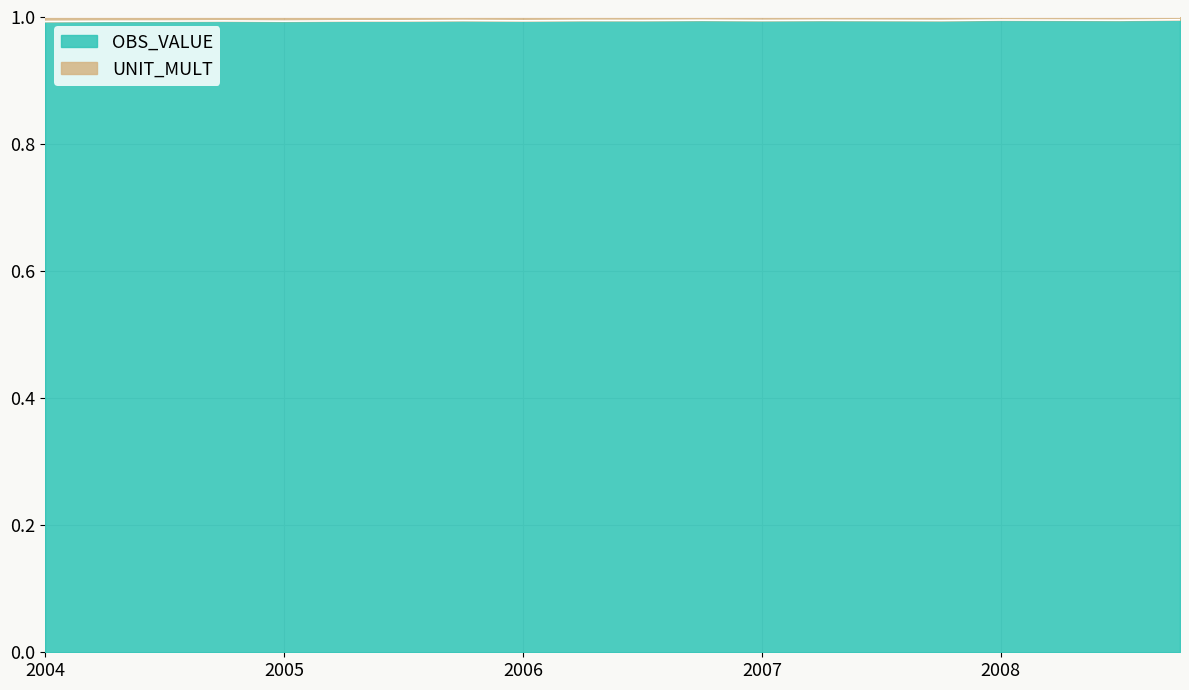

What is the highest value of the OBS_VALUE series?

1.0